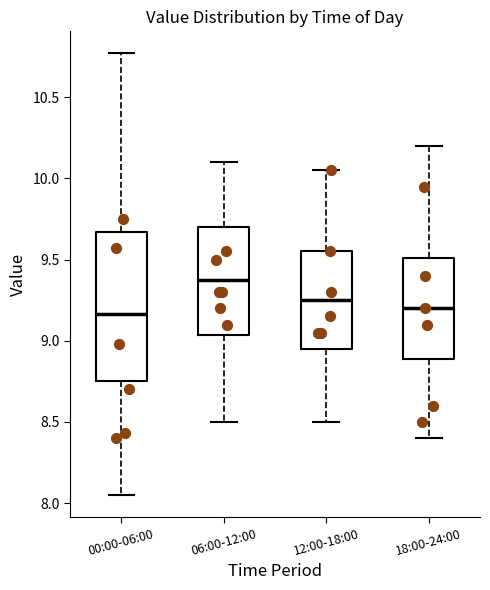

Where does the median line of the box for 06:00-12:00 sit on the y-axis? The values are not printed on the chart, so give them approximately, as read against the axis.

9.40